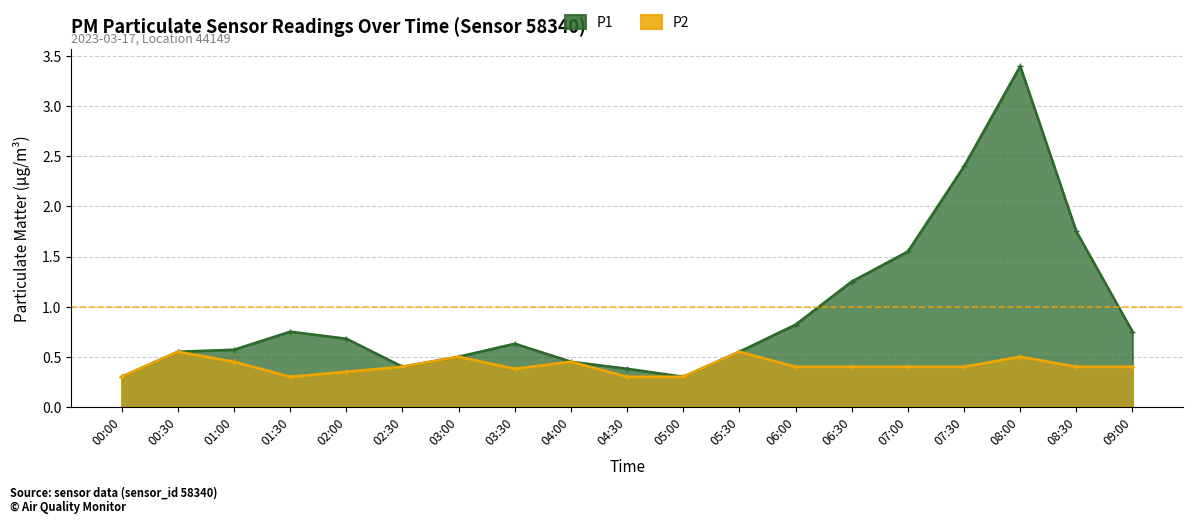

At which label does P2 reach its peak?

00:30